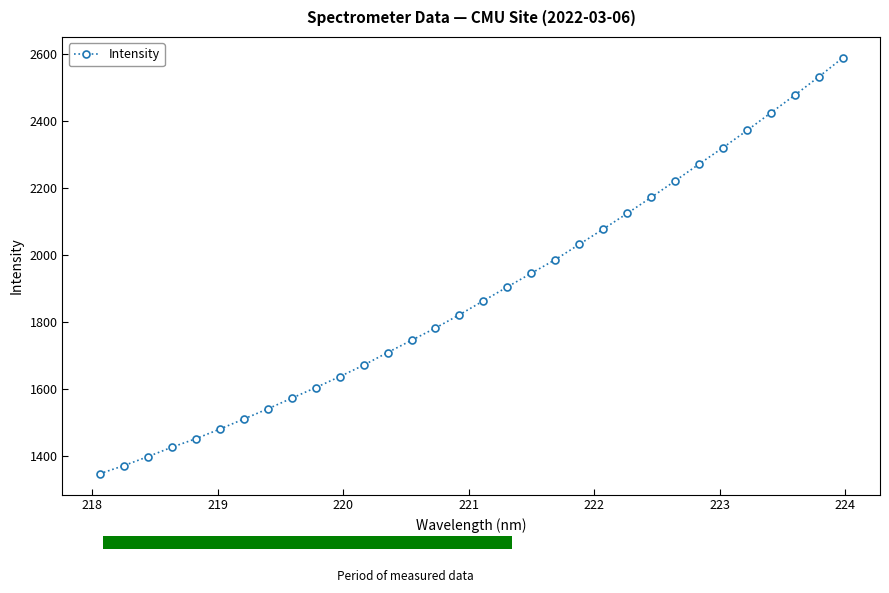

What is the smallest value displayed?

1347.9